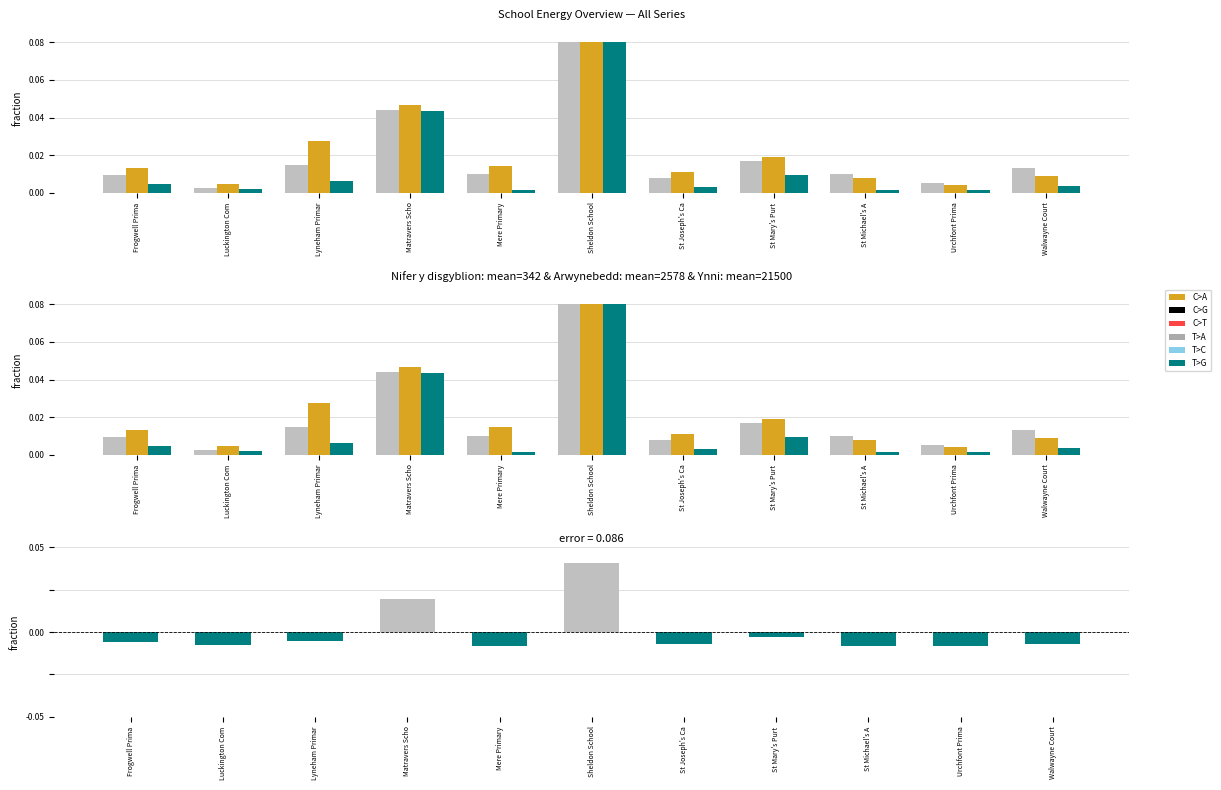

Rank the categories by Nifer y disgyblion value from lowest to highest.

Luckington Com, Urchfont Prima, St Joseph's Ca, Frogwell Prima, Mere Primary, St Michael's A, Walwayne Court, Lyneham Primar, St Mary's Purt, Matravers Scho, Sheldon School